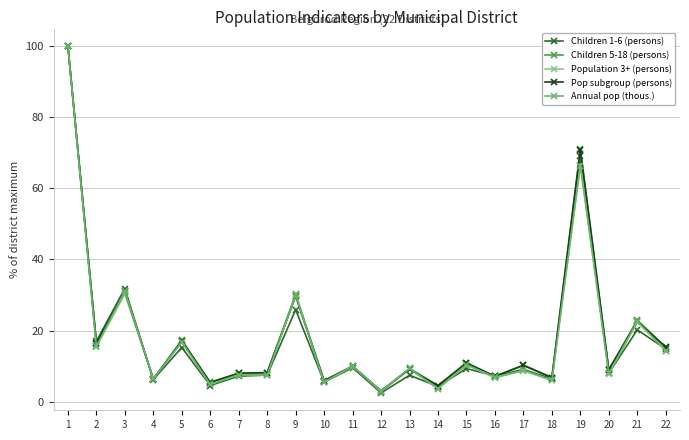

The value of Annual pop (thous.) at 5 is 9.7. True or false?

False